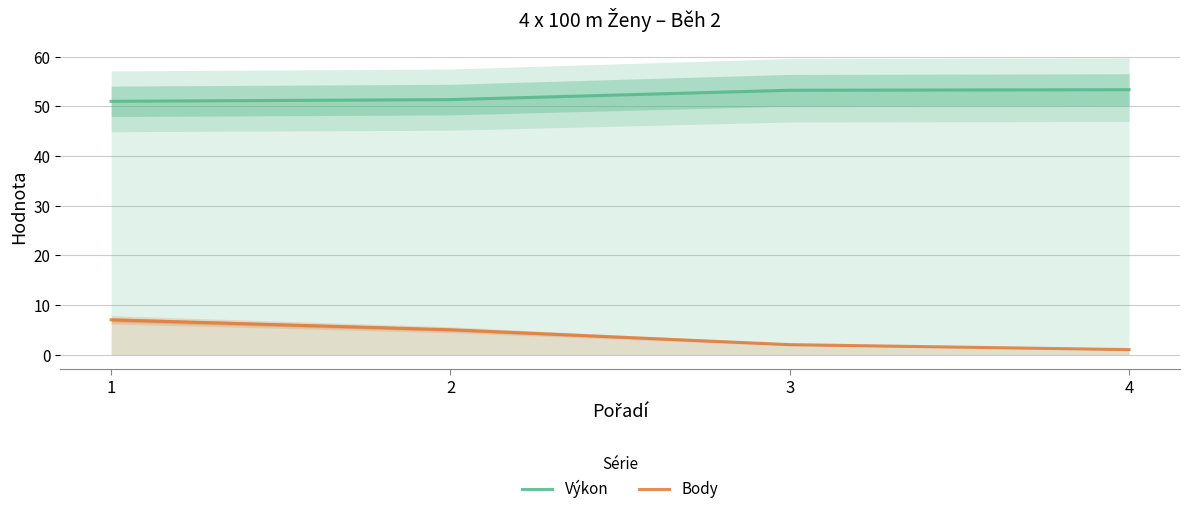

The value of Body at 1 is 7.0. True or false?

True